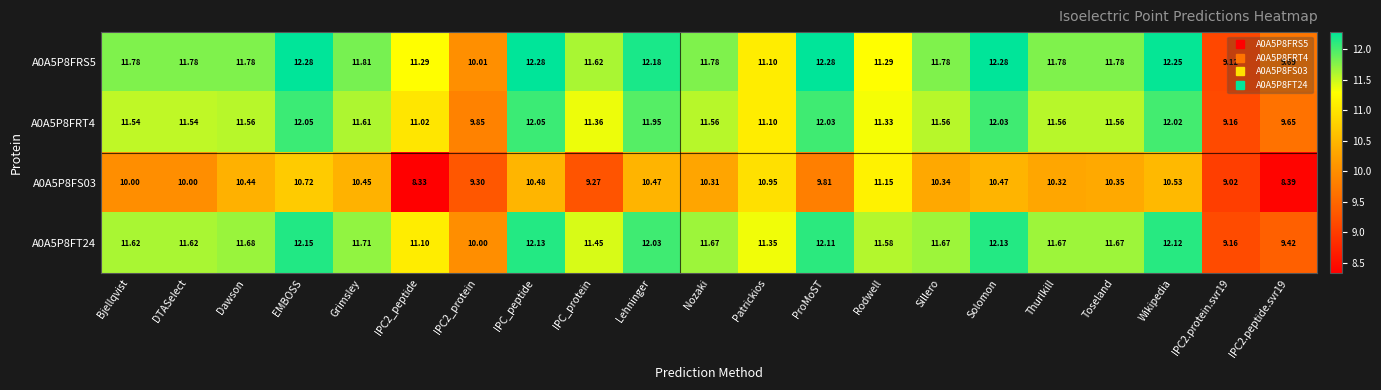

What is the spread (max minus min) of values at Nozaki?

1.5